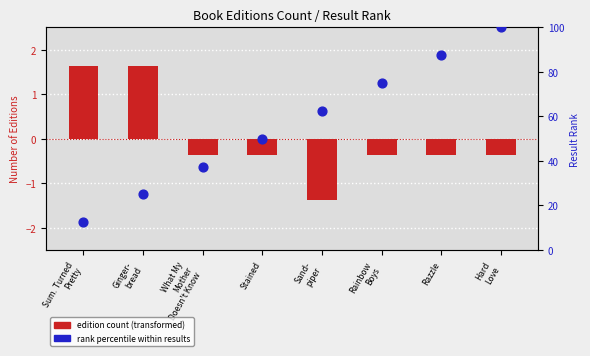

At how many categories does at least one series exceed 79?

2